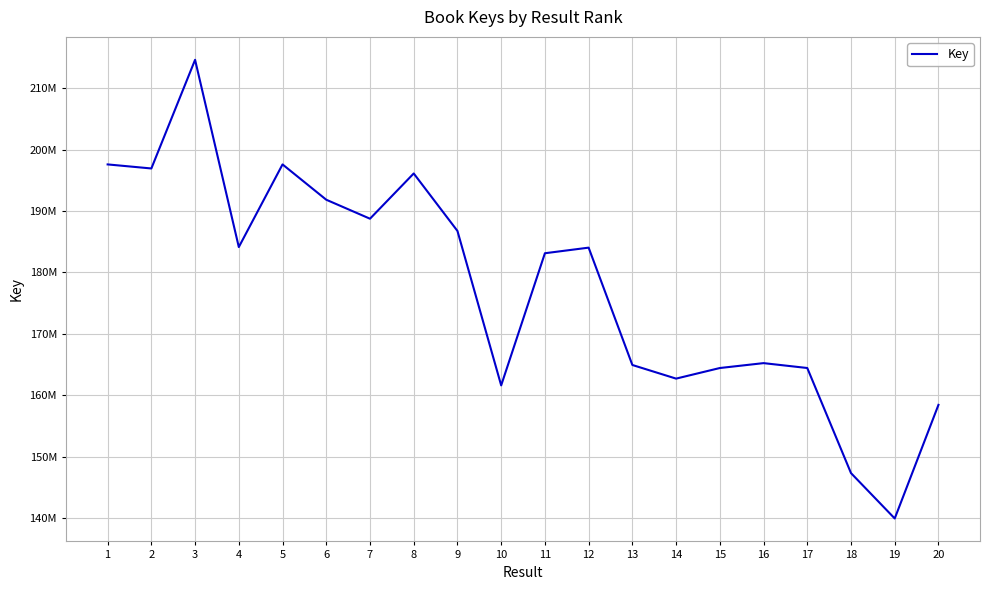

Does the chart have visible grid lines?

Yes